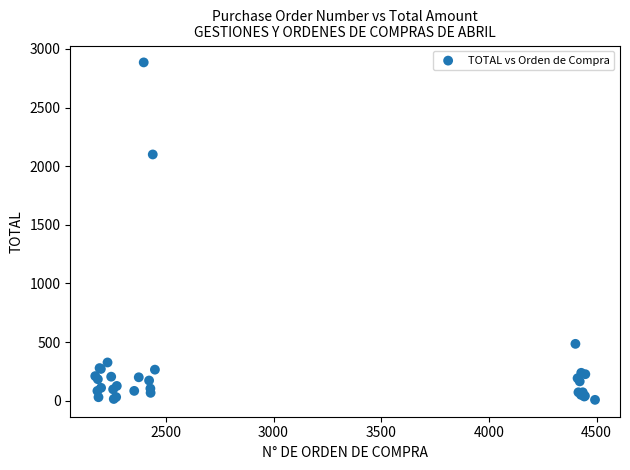

What Y value in the scatter plot is closest to 1446?

2100.0